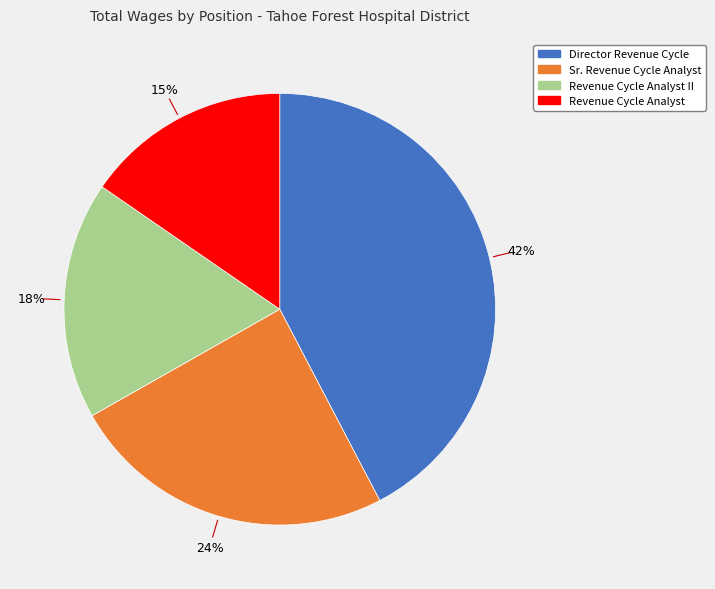

To the nearest percent, what is the difference between the largest and smallest slice percentages?

27%